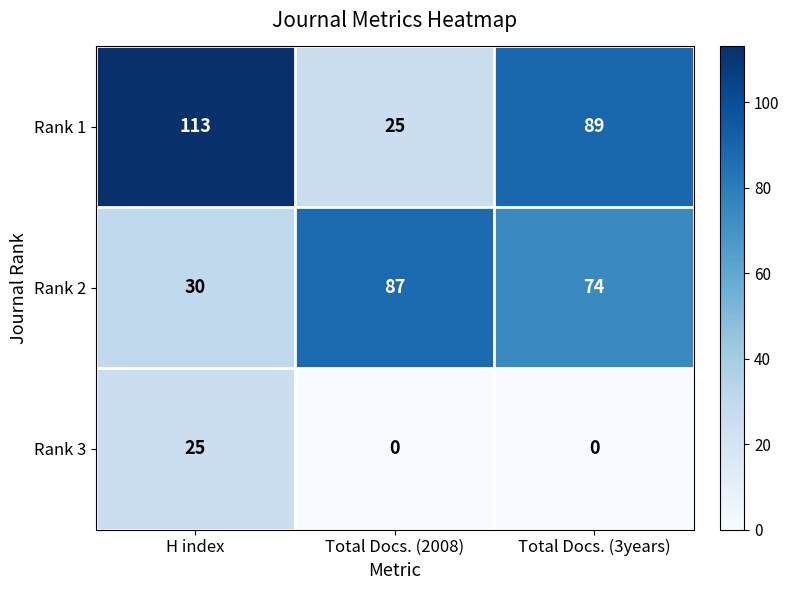

At which label does Rank 2 reach its peak?

Total Docs. (2008)